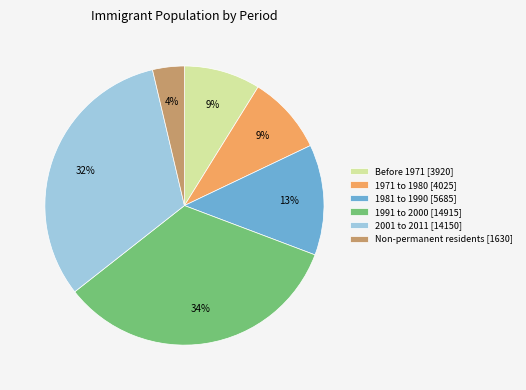

To the nearest percent, what is the difference between the 2001 to 2011 [14150] and Before 1971 [3920] slice percentages?

23%